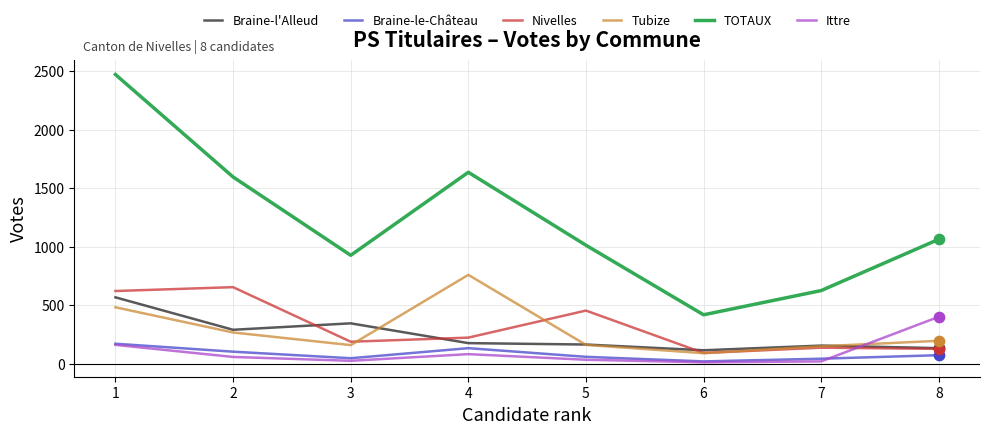

Which series has the largest total across all categories?

TOTAUX